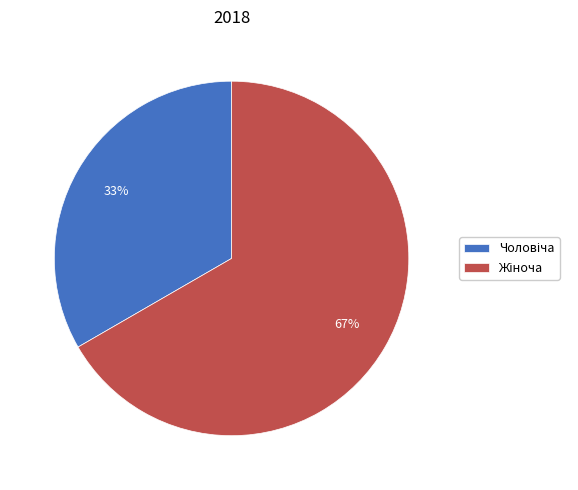

Is there any slice that represents more than half of the pie?

Yes